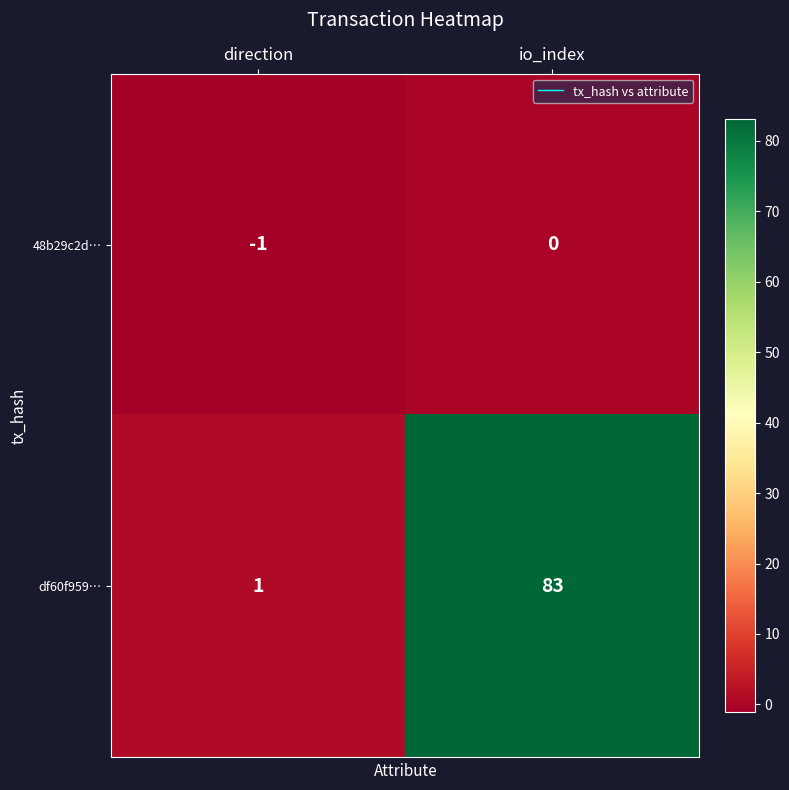

How many data points does each series have?

2